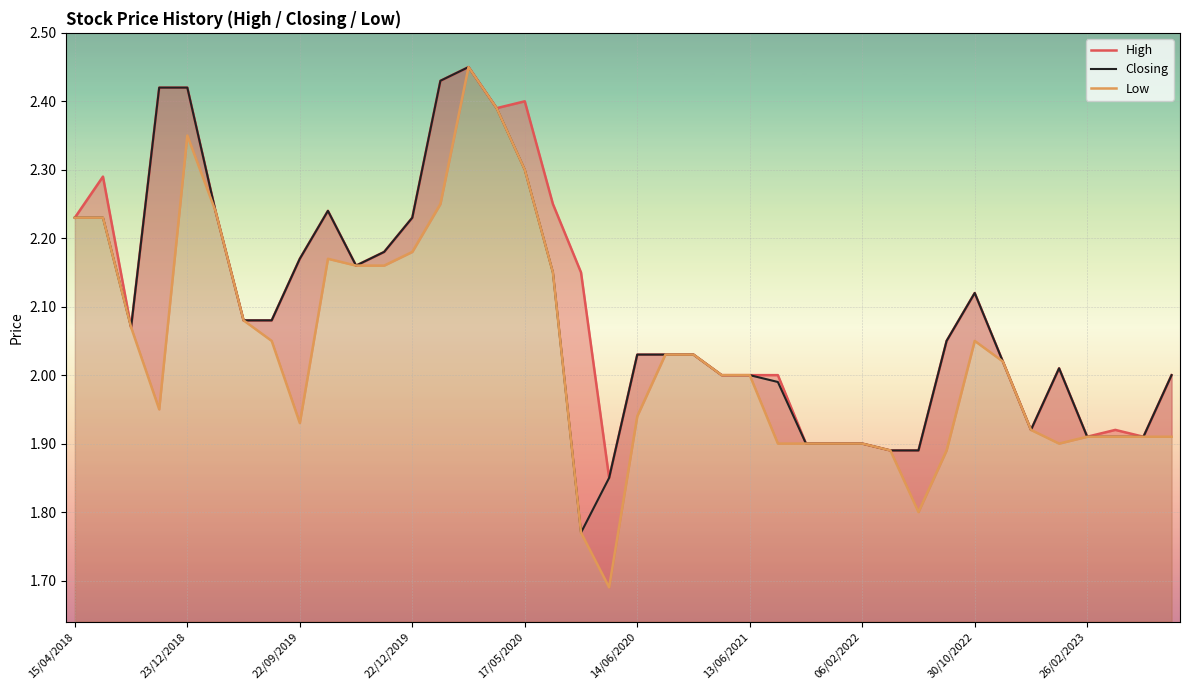

True or false: Closing has a value of 1.4 at 17/05/2020.

False